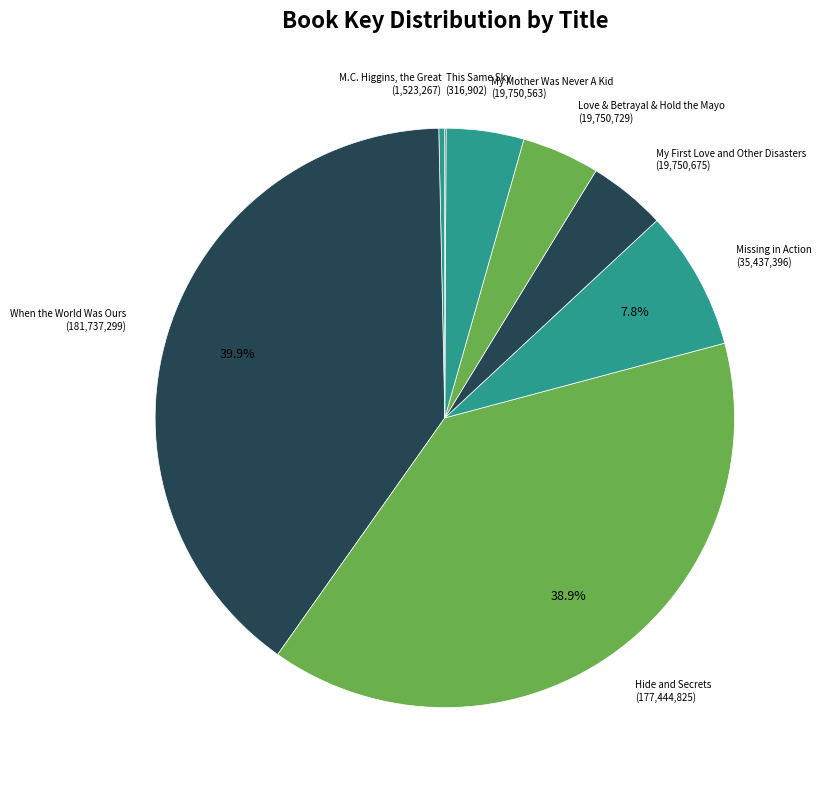

Is there a majority slice in this chart?

No